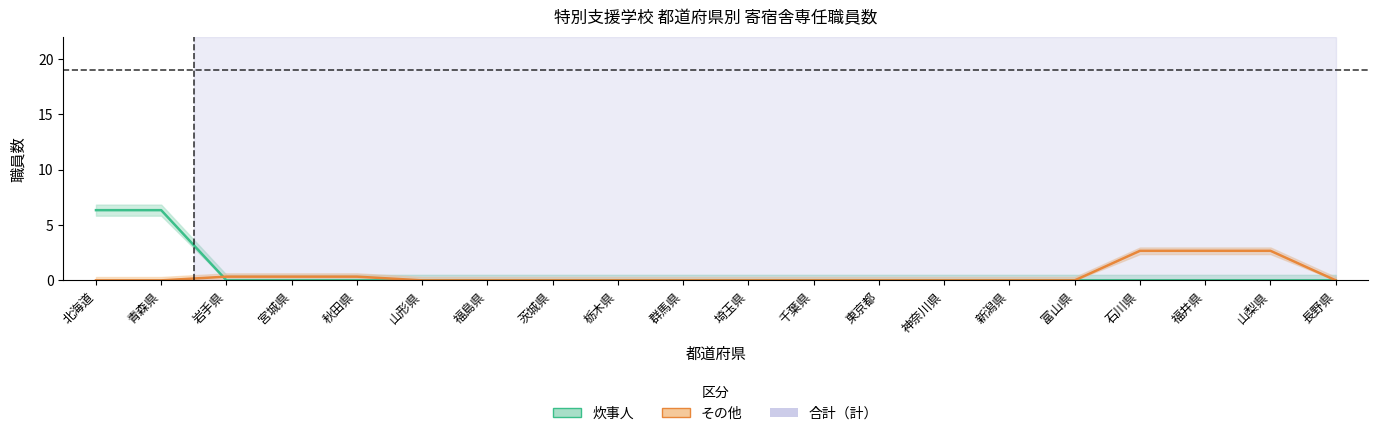

Which series has the largest total across all categories?

炊事人